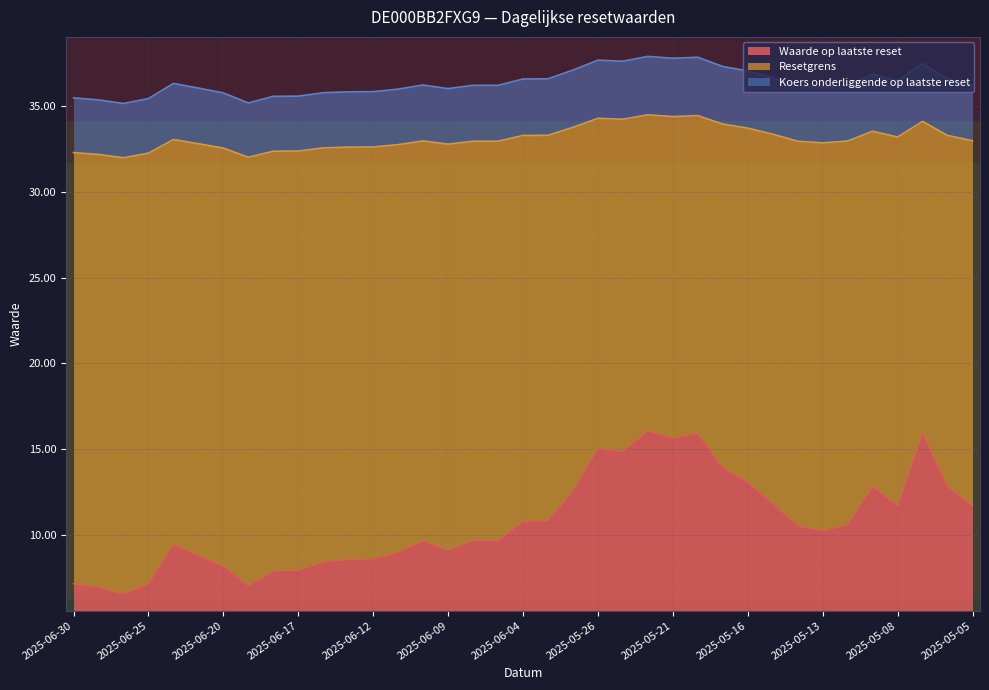

Rank the series at 2025-06-12 from lowest to highest value.

Waarde op laatste reset, Resetgrens, Koers onderliggende op laatste reset